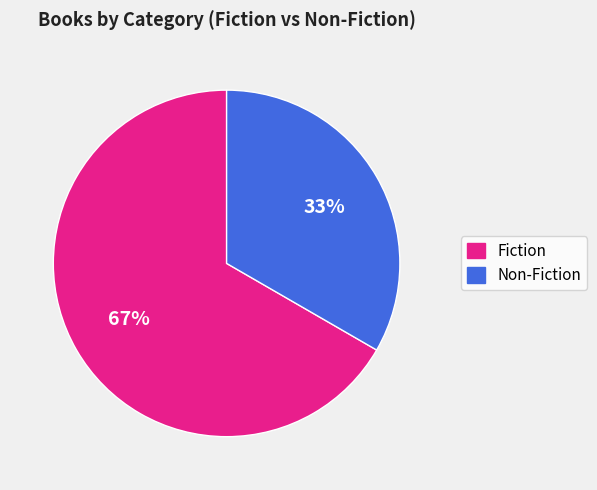

Is it true that Fiction is 67% of the pie?

True